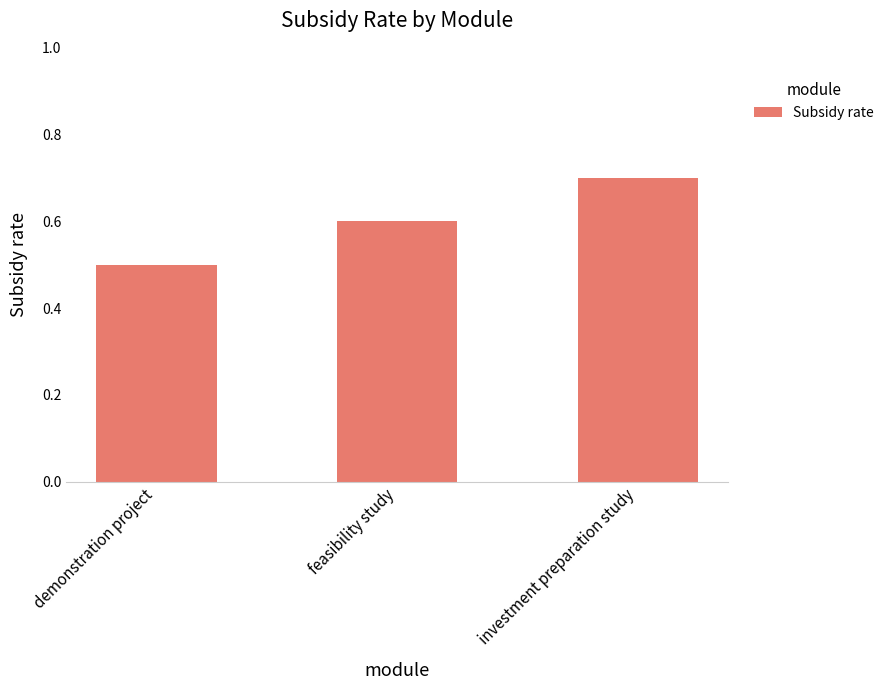

Rank the categories by value from highest to lowest.

investment preparation study, feasibility study, demonstration project